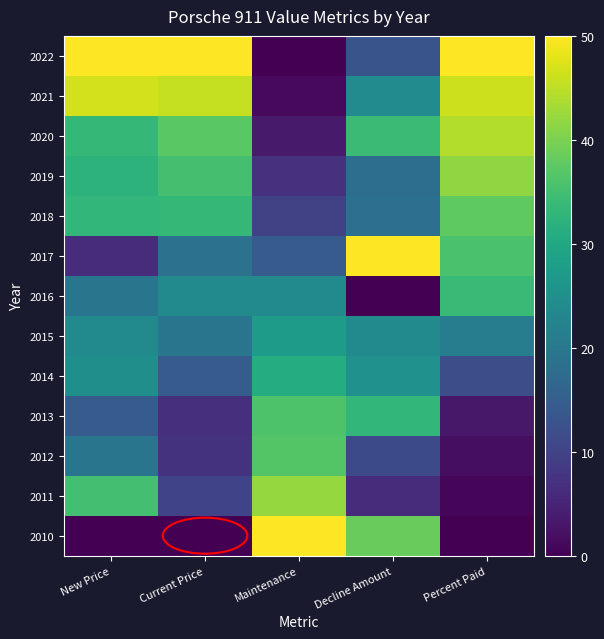

Which category has the lowest value across all series?

Maintenance